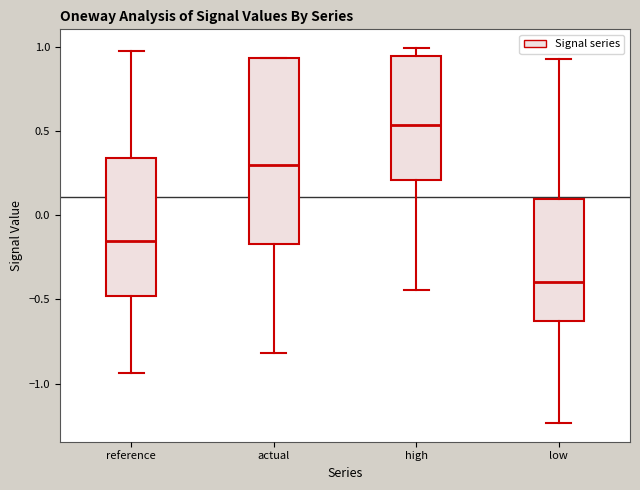

Which box's median line is the highest?

high